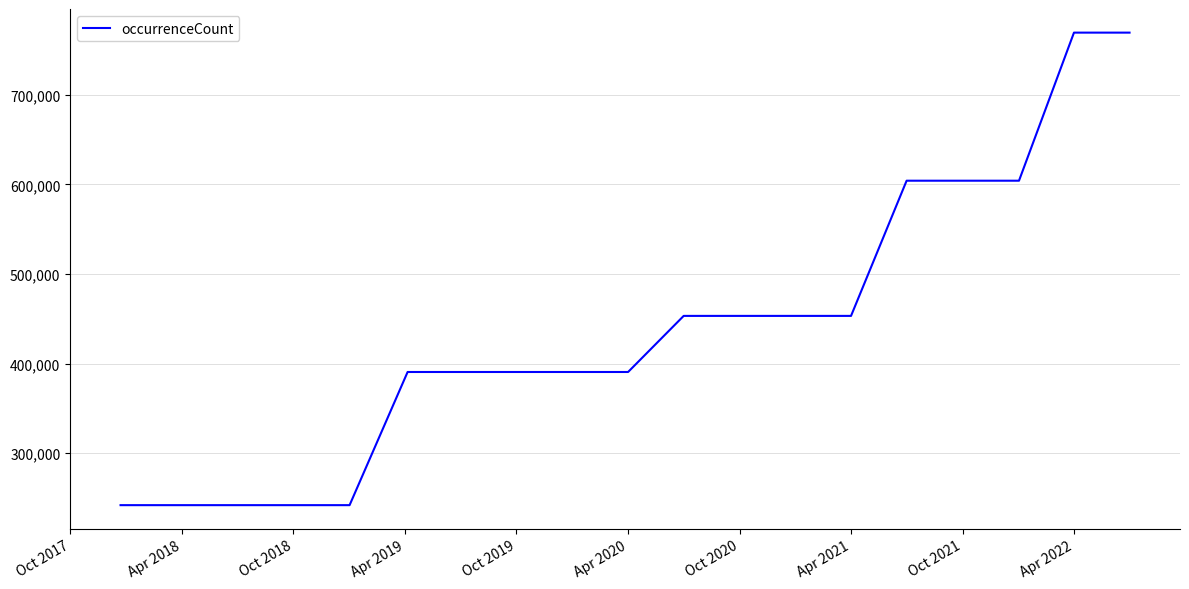

What is the difference between the maximum and minimum values?

527469